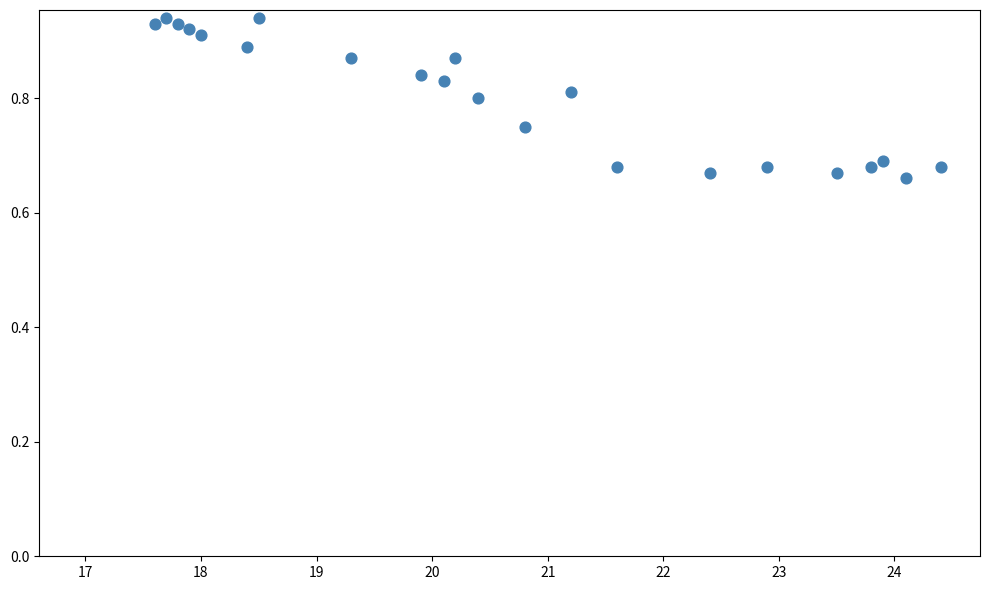

What is the range of X values (max minus min)?

6.8